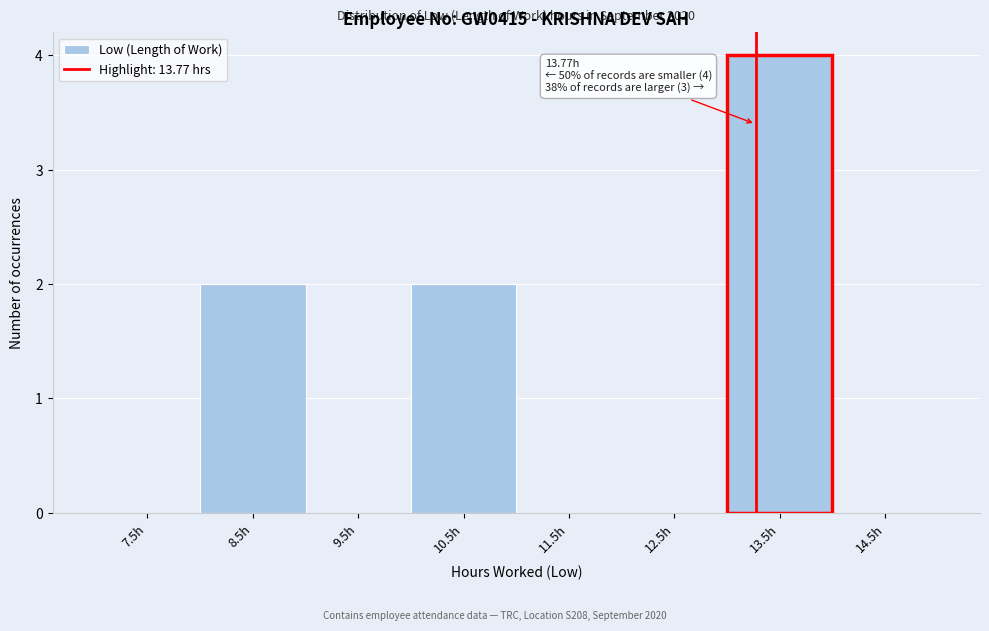

Reading left to right, what are all the values shown in this chart?

7.5h=0	8.5h=2	9.5h=0	10.5h=2	11.5h=0	12.5h=0	13.5h=4	14.5h=0